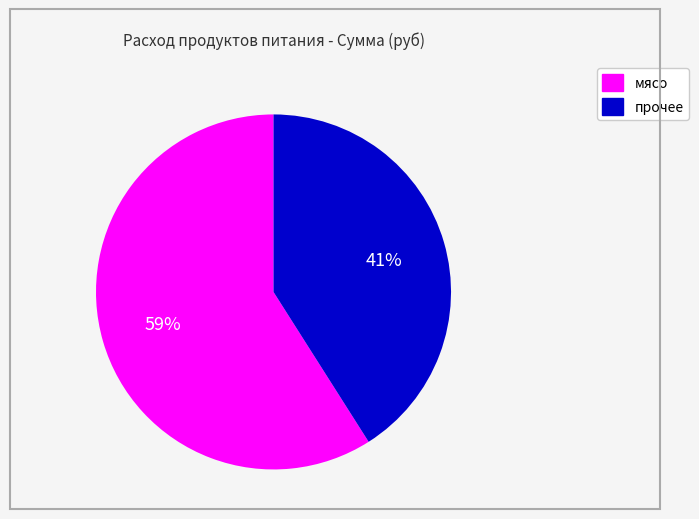

Is it true that мясо is 59% of the pie?

True